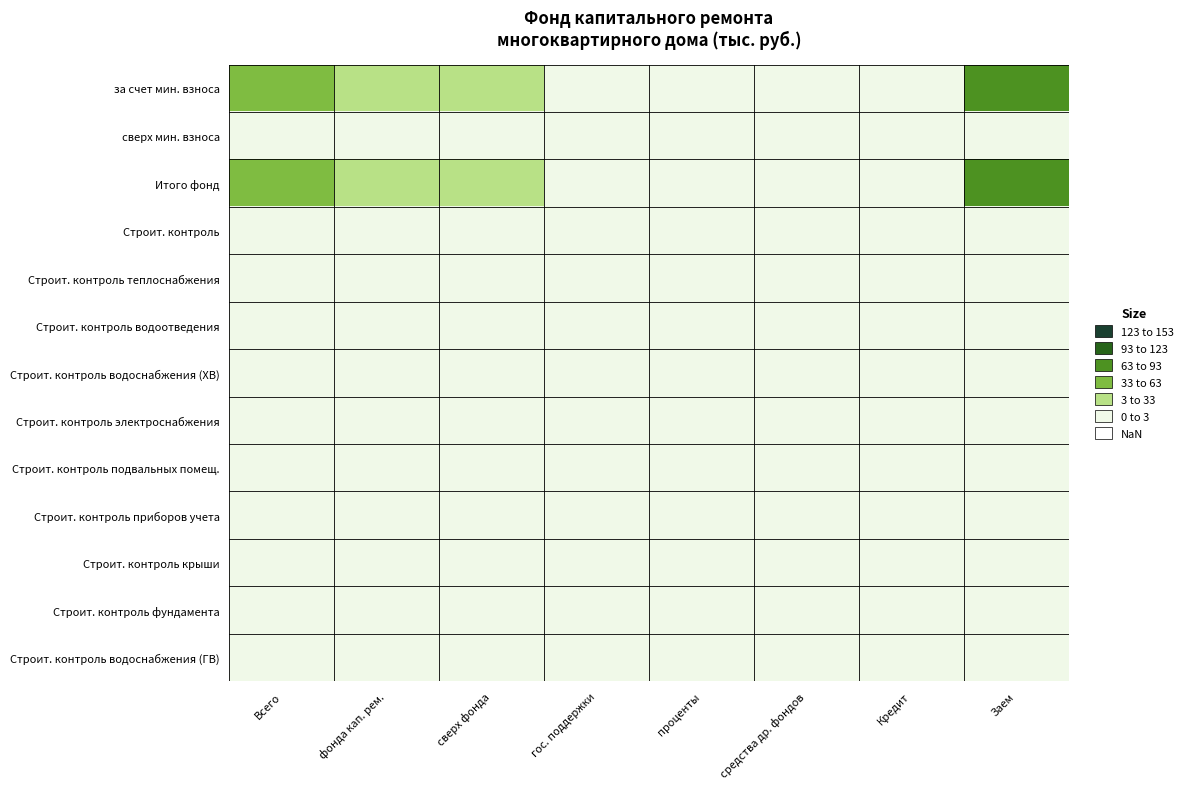

Reading left to right, transcribe all the data shown in this chart.

за счет мин. взноса: Всего=51.8	фонда кап. рем.=17.5	сверх фонда=17.5	гос. поддержки=0.0	проценты=0.0	средства др. фондов=0.0	Кредит=0.0	Заем=69.3
сверх мин. взноса: Всего=0.0	фонда кап. рем.=0.0	сверх фонда=0.0	гос. поддержки=0.0	проценты=0.0	средства др. фондов=0.0	Кредит=0.0	Заем=0.0
Итого фонд: Всего=51.8	фонда кап. рем.=17.5	сверх фонда=17.5	гос. поддержки=0.0	проценты=0.0	средства др. фондов=0.0	Кредит=0.0	Заем=69.3
Строит. контроль: Всего=0.0	фонда кап. рем.=0.0	сверх фонда=0.0	гос. поддержки=0.0	проценты=0.0	средства др. фондов=0.0	Кредит=0.0	Заем=0.0
Строит. контроль теплоснабжения: Всего=0.0	фонда кап. рем.=0.0	сверх фонда=0.0	гос. поддержки=0.0	проценты=0.0	средства др. фондов=0.0	Кредит=0.0	Заем=0.0
Строит. контроль водоотведения: Всего=0.0	фонда кап. рем.=0.0	сверх фонда=0.0	гос. поддержки=0.0	проценты=0.0	средства др. фондов=0.0	Кредит=0.0	Заем=0.0
Строит. контроль водоснабжения (ХВ): Всего=0.0	фонда кап. рем.=0.0	сверх фонда=0.0	гос. поддержки=0.0	проценты=0.0	средства др. фондов=0.0	Кредит=0.0	Заем=0.0
Строит. контроль электроснабжения: Всего=0.0	фонда кап. рем.=0.0	сверх фонда=0.0	гос. поддержки=0.0	проценты=0.0	средства др. фондов=0.0	Кредит=0.0	Заем=0.0
Строит. контроль подвальных помещ.: Всего=0.0	фонда кап. рем.=0.0	сверх фонда=0.0	гос. поддержки=0.0	проценты=0.0	средства др. фондов=0.0	Кредит=0.0	Заем=0.0
Строит. контроль приборов учета: Всего=0.0	фонда кап. рем.=0.0	сверх фонда=0.0	гос. поддержки=0.0	проценты=0.0	средства др. фондов=0.0	Кредит=0.0	Заем=0.0
Строит. контроль крыши: Всего=0.0	фонда кап. рем.=0.0	сверх фонда=0.0	гос. поддержки=0.0	проценты=0.0	средства др. фондов=0.0	Кредит=0.0	Заем=0.0
Строит. контроль фундамента: Всего=0.0	фонда кап. рем.=0.0	сверх фонда=0.0	гос. поддержки=0.0	проценты=0.0	средства др. фондов=0.0	Кредит=0.0	Заем=0.0
Строит. контроль водоснабжения (ГВ): Всего=0.0	фонда кап. рем.=0.0	сверх фонда=0.0	гос. поддержки=0.0	проценты=0.0	средства др. фондов=0.0	Кредит=0.0	Заем=0.0